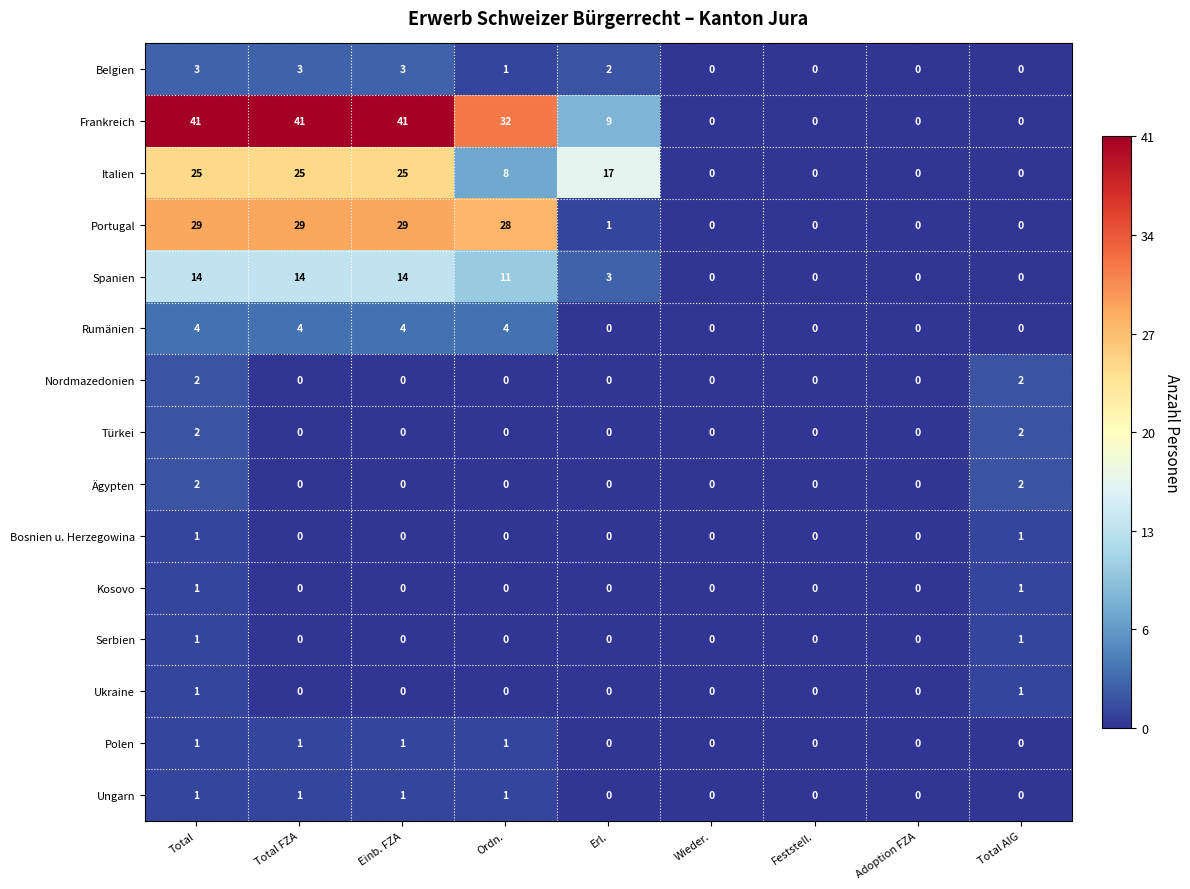

What is the sum of the Belgien values at Ordn. and Total FZA?

4